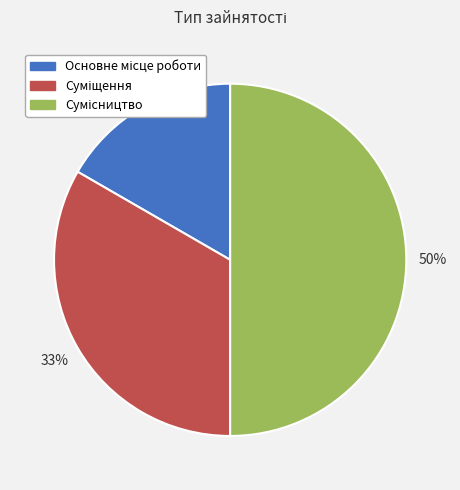

To the nearest percent, what is the difference between the largest and smallest slice percentages?

33%